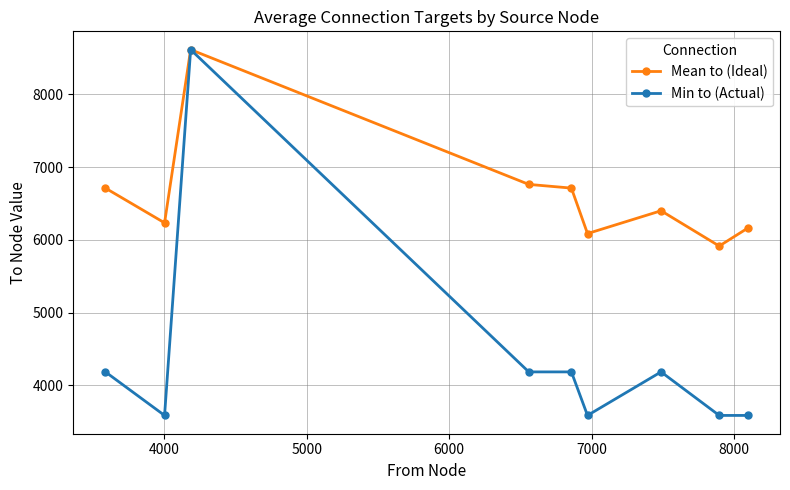

What is the value of the Min to (Actual) point at the 3rd from the left?

8613.0